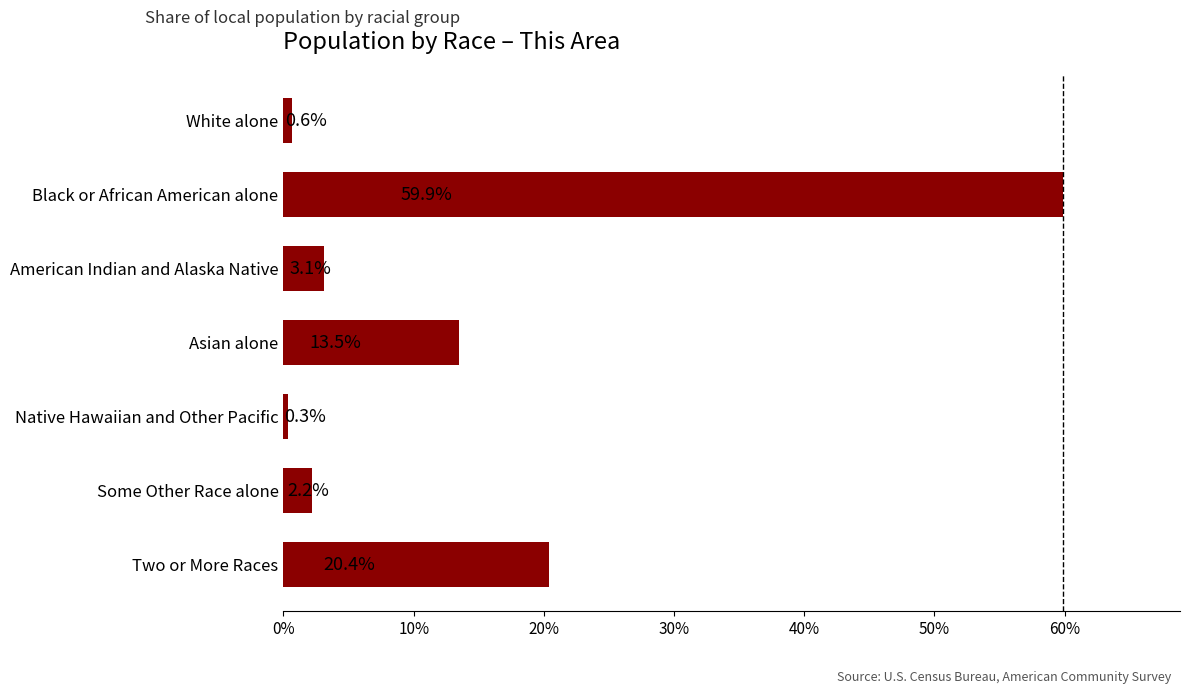

At which label is the value closest to 30?

Two or More Races